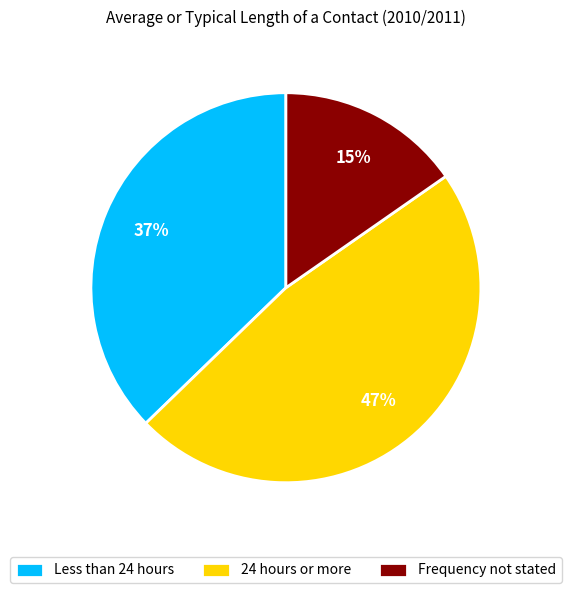

Count the number of slices in the pie.

3